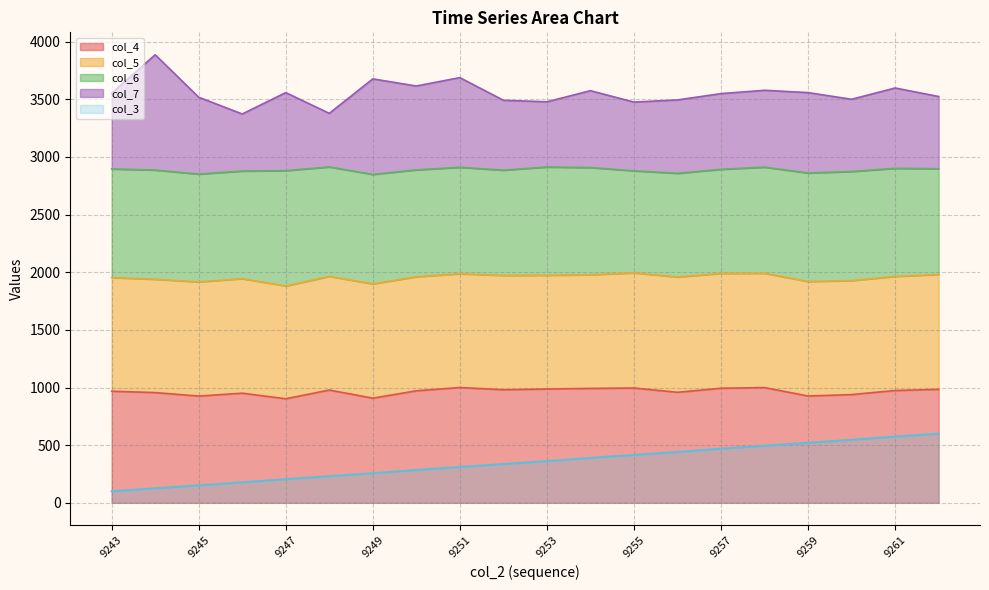

What is the average value of the col_7 series?

3553.1